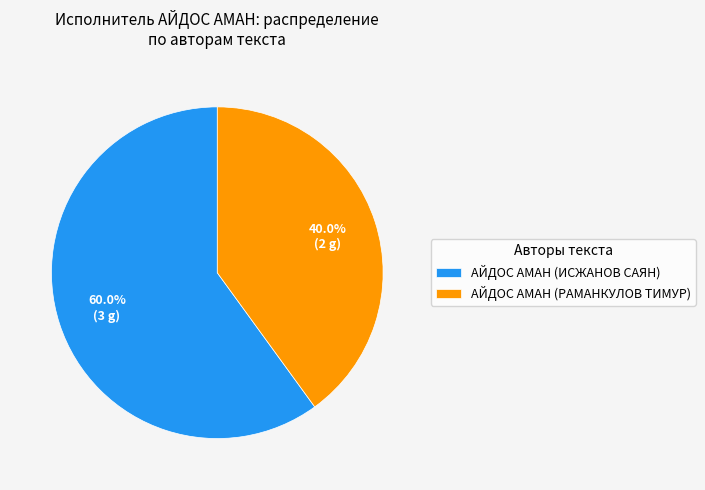

How many slices are in this pie chart?

2